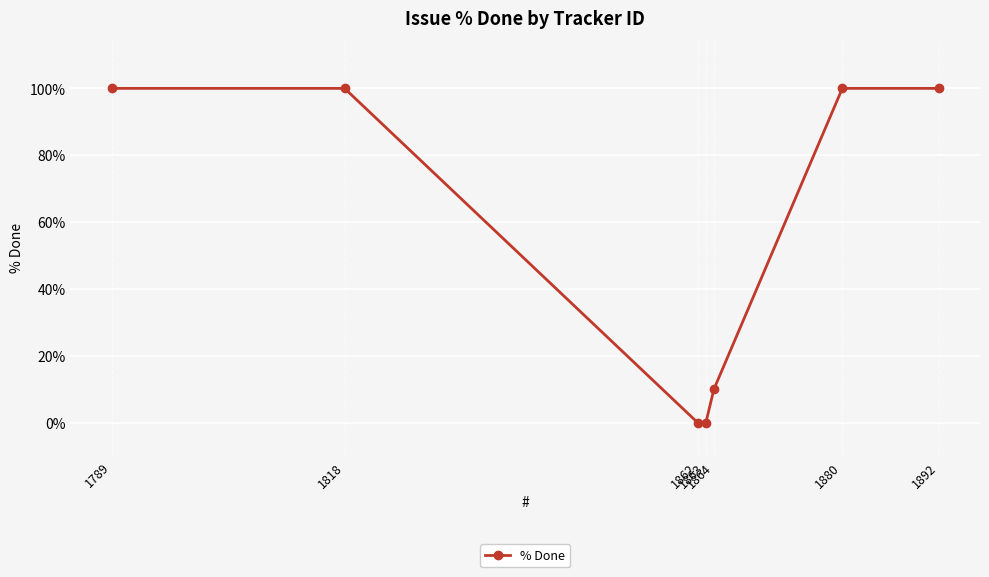

Reading right to left, list all the values displayed in this chart.

1892=100	1880=100	1864=10	1863=0	1862=0	1818=100	1789=100